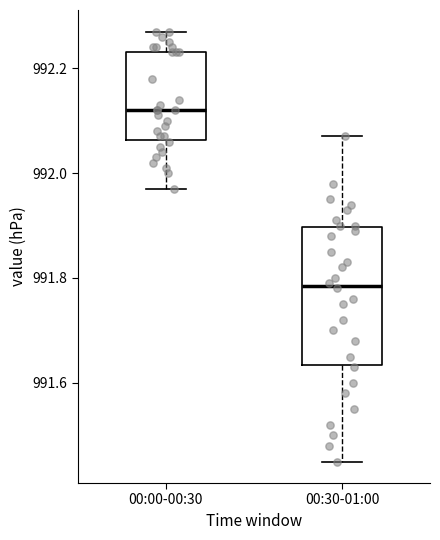

Which box has the highest median line?

00:00-00:30